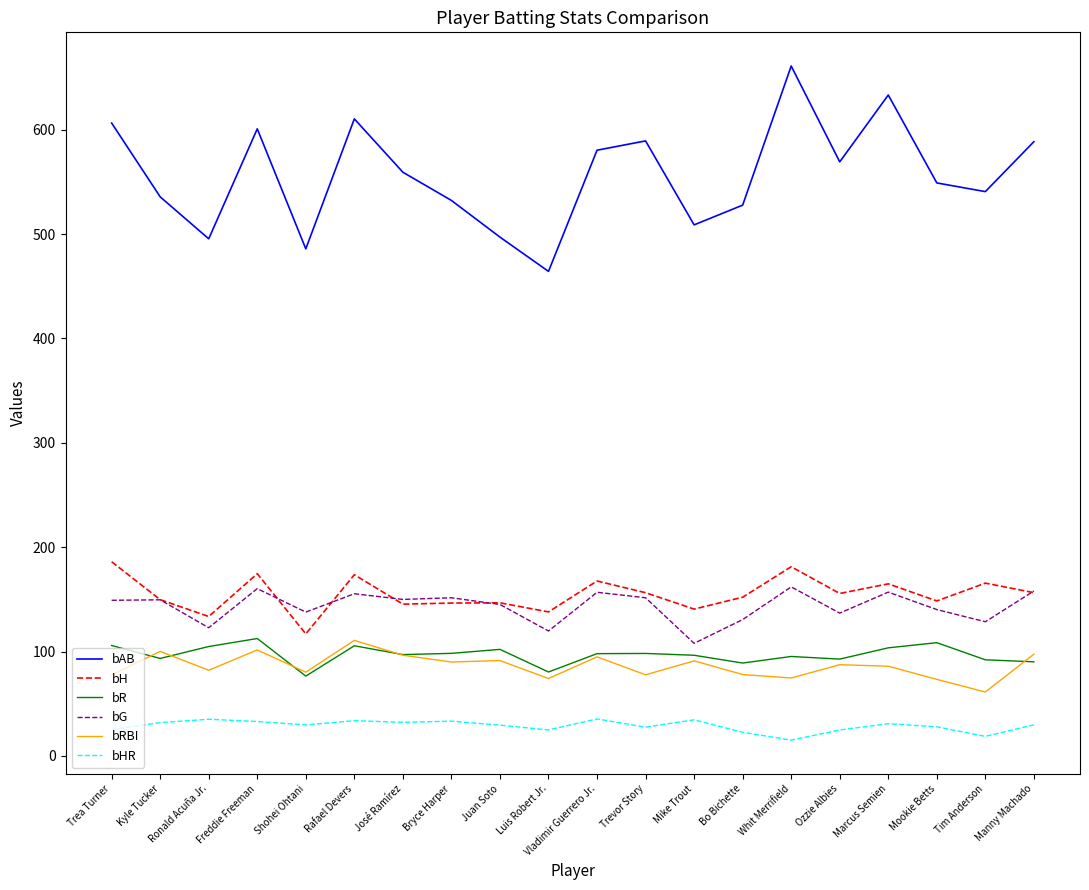

What are all the series names shown in the legend?

bAB, bH, bR, bG, bRBI, bHR